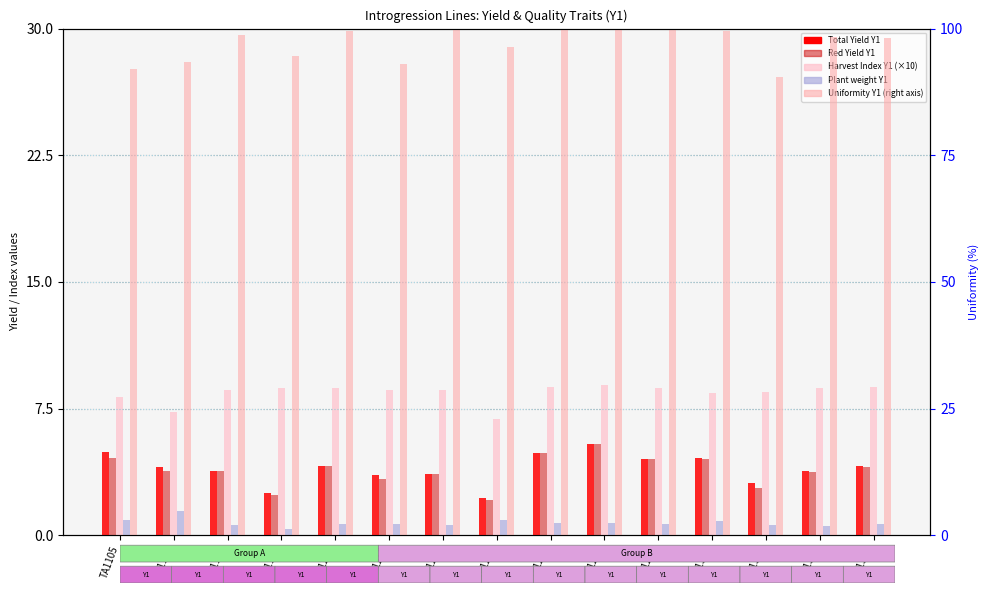

Is the value of Red Yield Y1 at TA1223 greater than the value of Total Yield Y1 at TA1105?

No